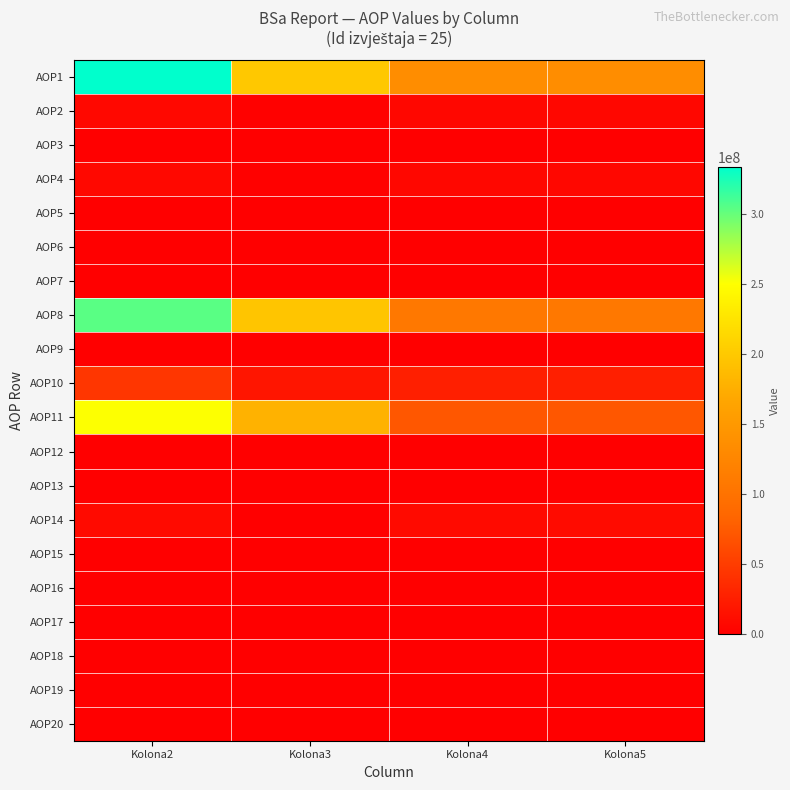

At Kolona5, list the series in order from largest to smallest.

AOP1, AOP8, AOP11, AOP10, AOP14, AOP2, AOP4, AOP15, AOP9, AOP16, AOP3, AOP12, AOP5, AOP6, AOP7, AOP13, AOP17, AOP18, AOP19, AOP20